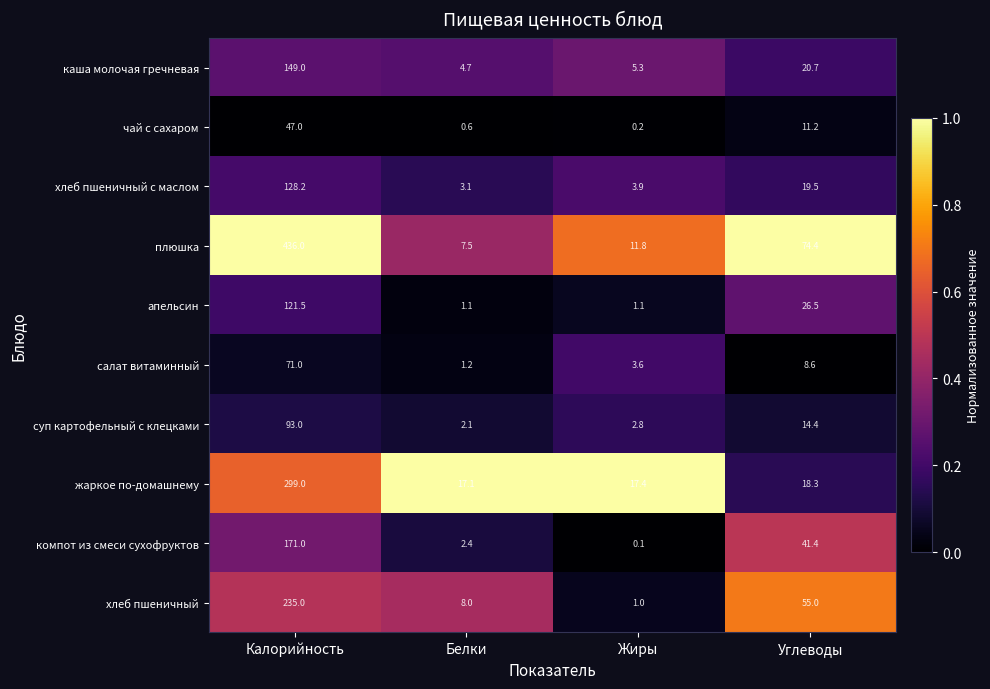

Read the салат витаминный value at Белки.

1.2